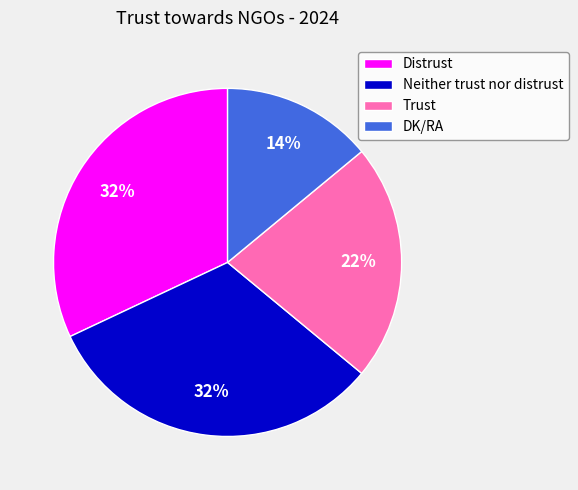

Which category has the smallest portion of the pie?

DK/RA